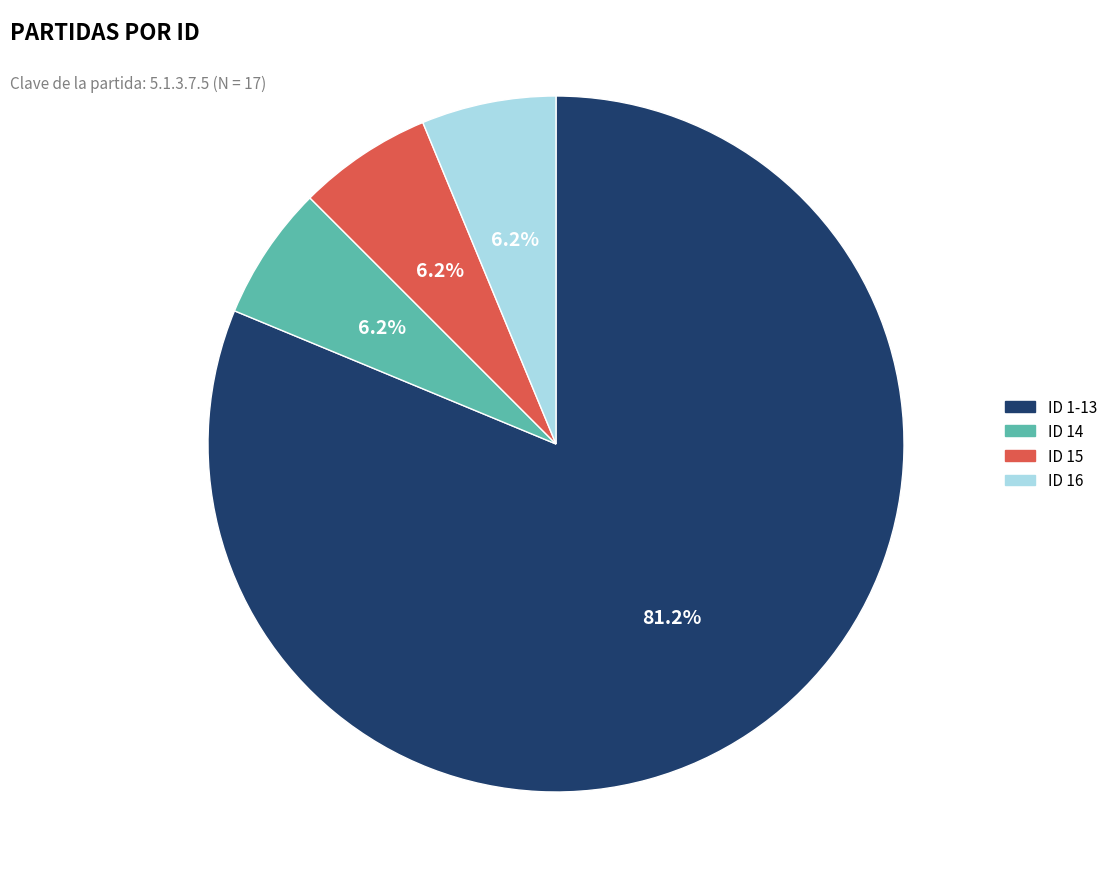

Does ID 1-13 represent more than half of the total?

Yes